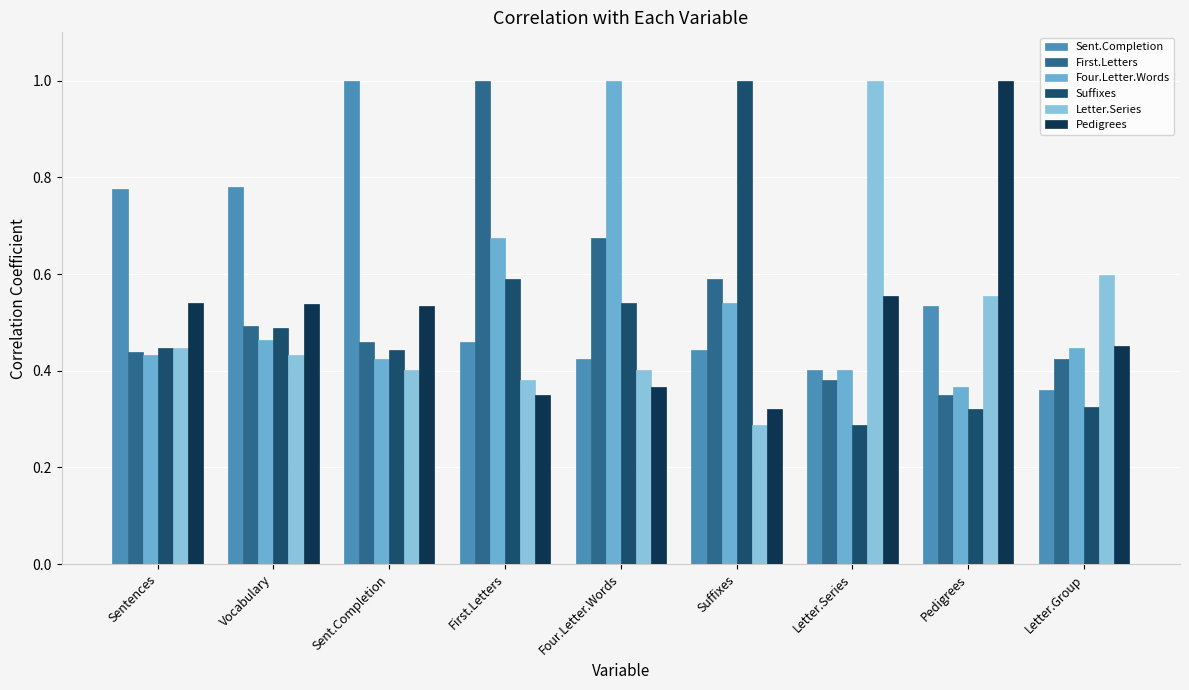

What is the total value across all series at Letter.Group?

2.6